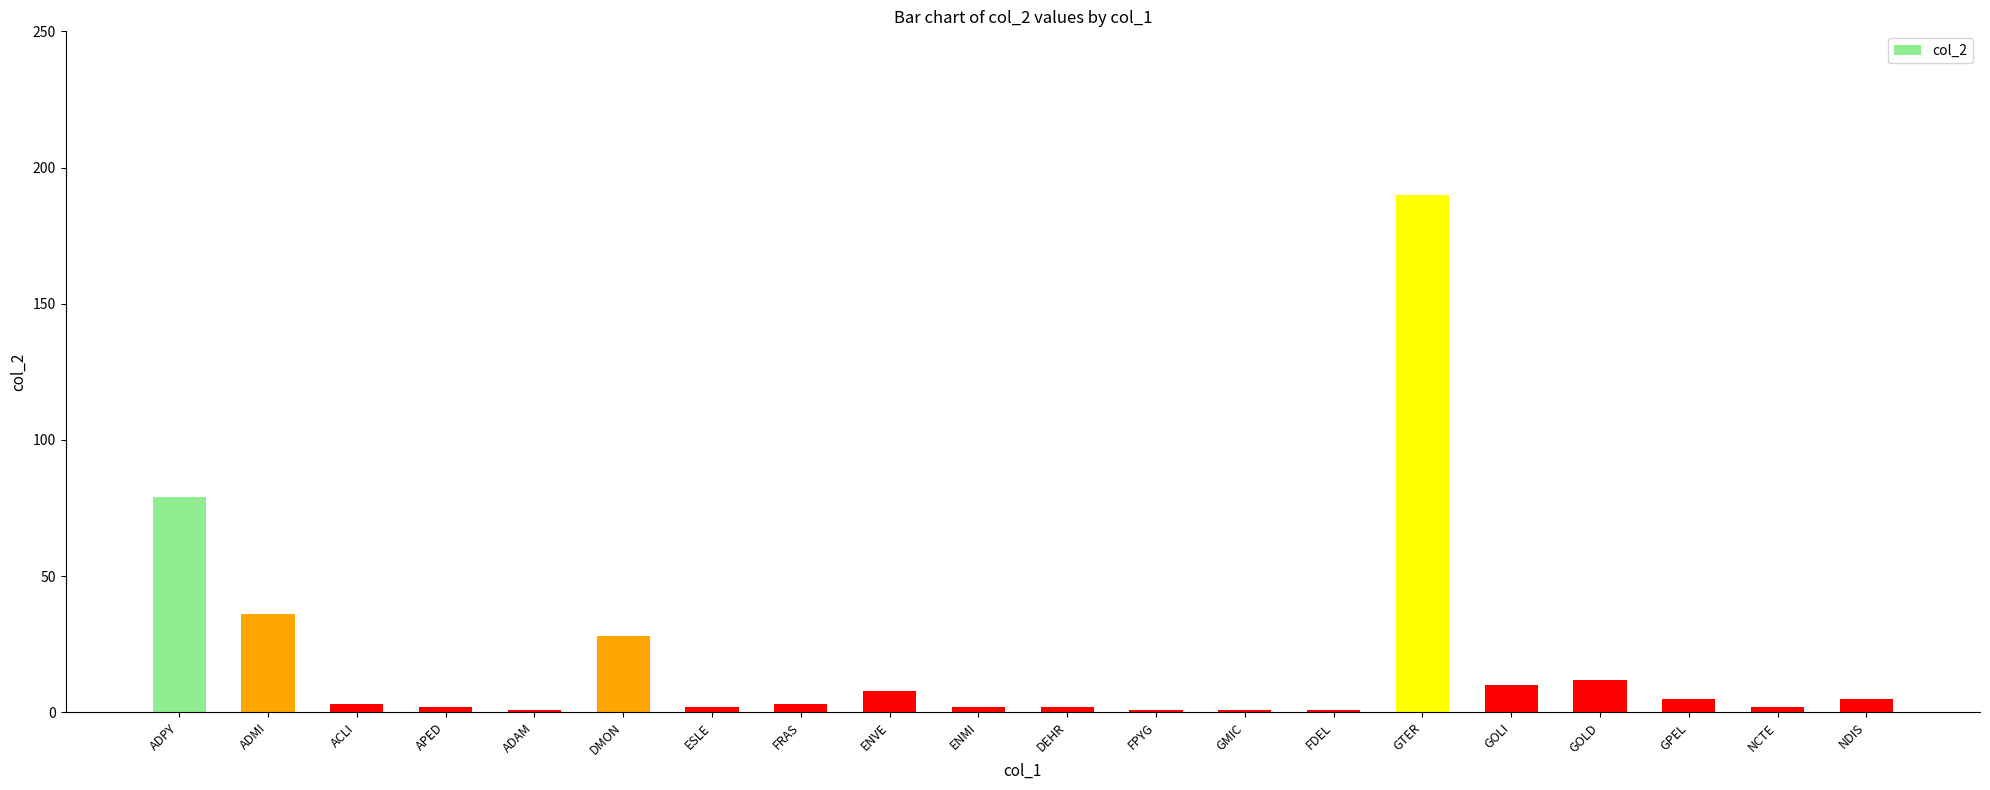

What is the value of the 10th bar from the left?

2